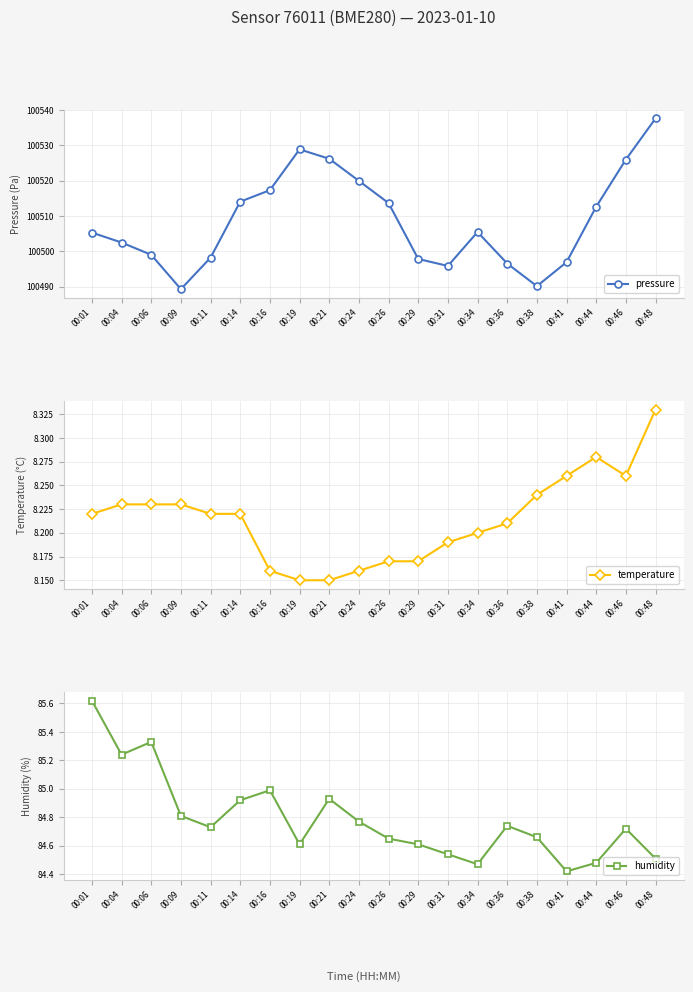

What is the difference between the highest and lowest values at 00:09?

100481.1